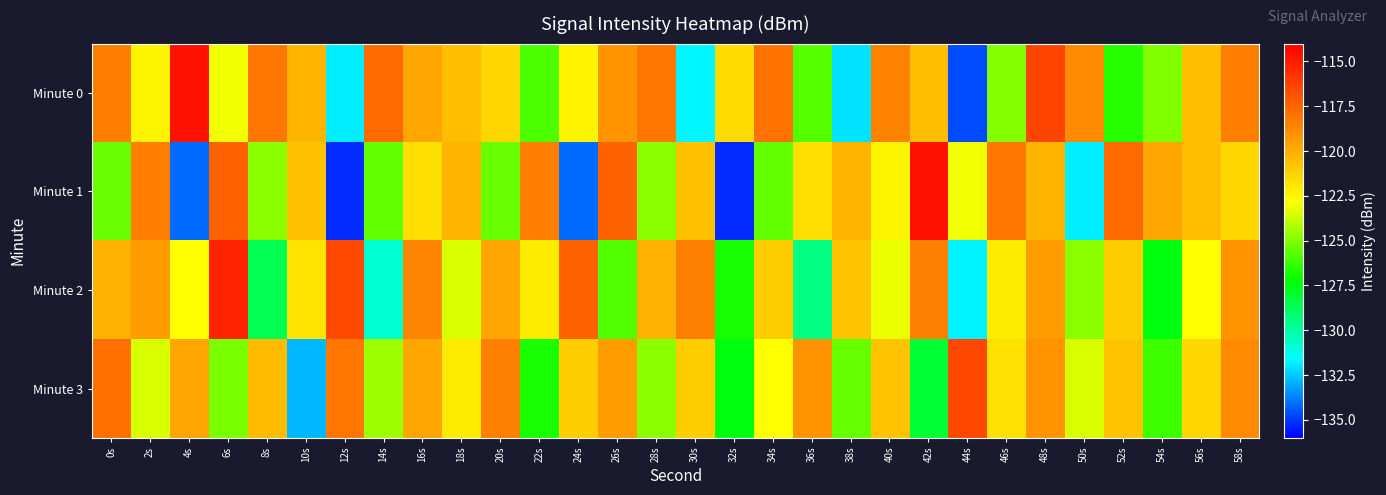

Between 4s and 14s, which series saw the biggest shift?

Minute 1